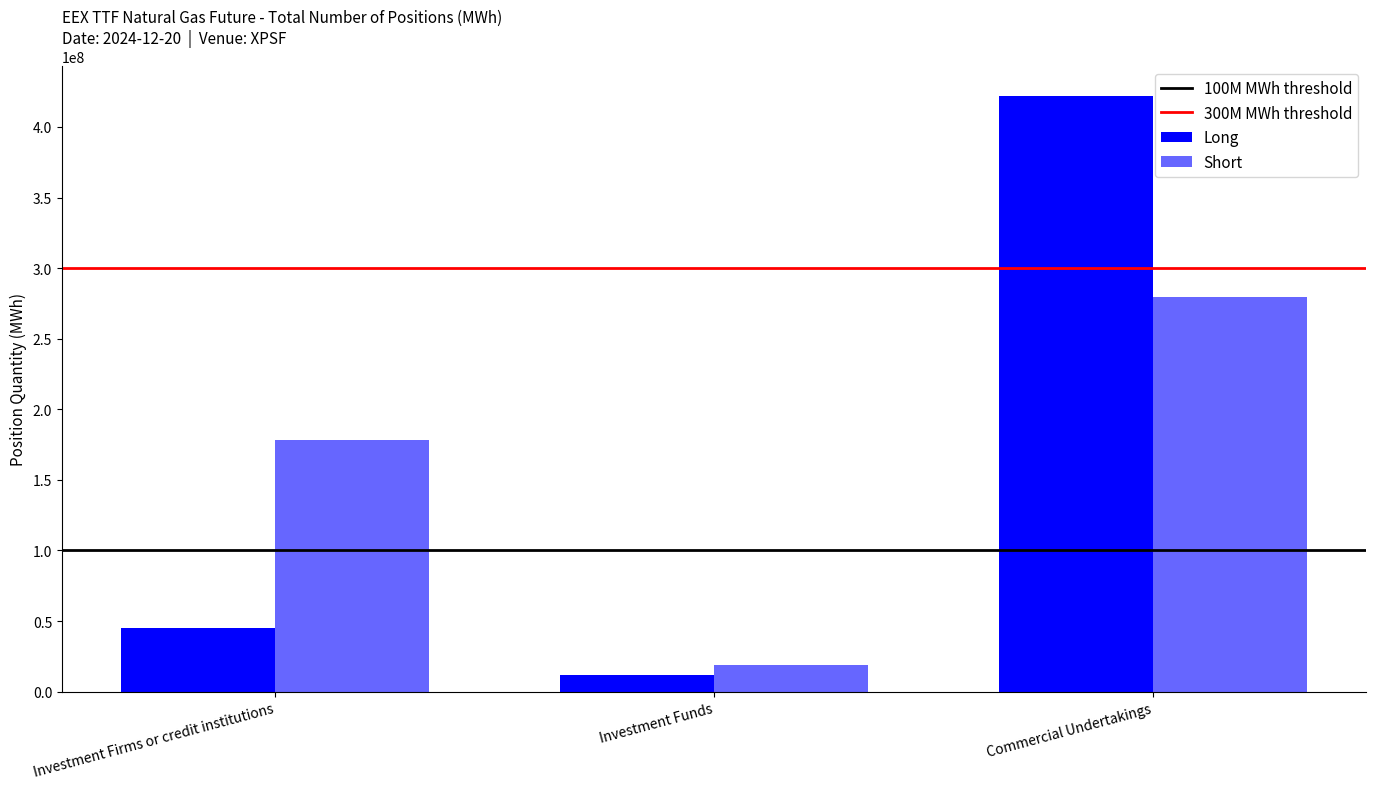

Which series changed the most between Investment Firms or credit institutions and Investment Funds?

Short